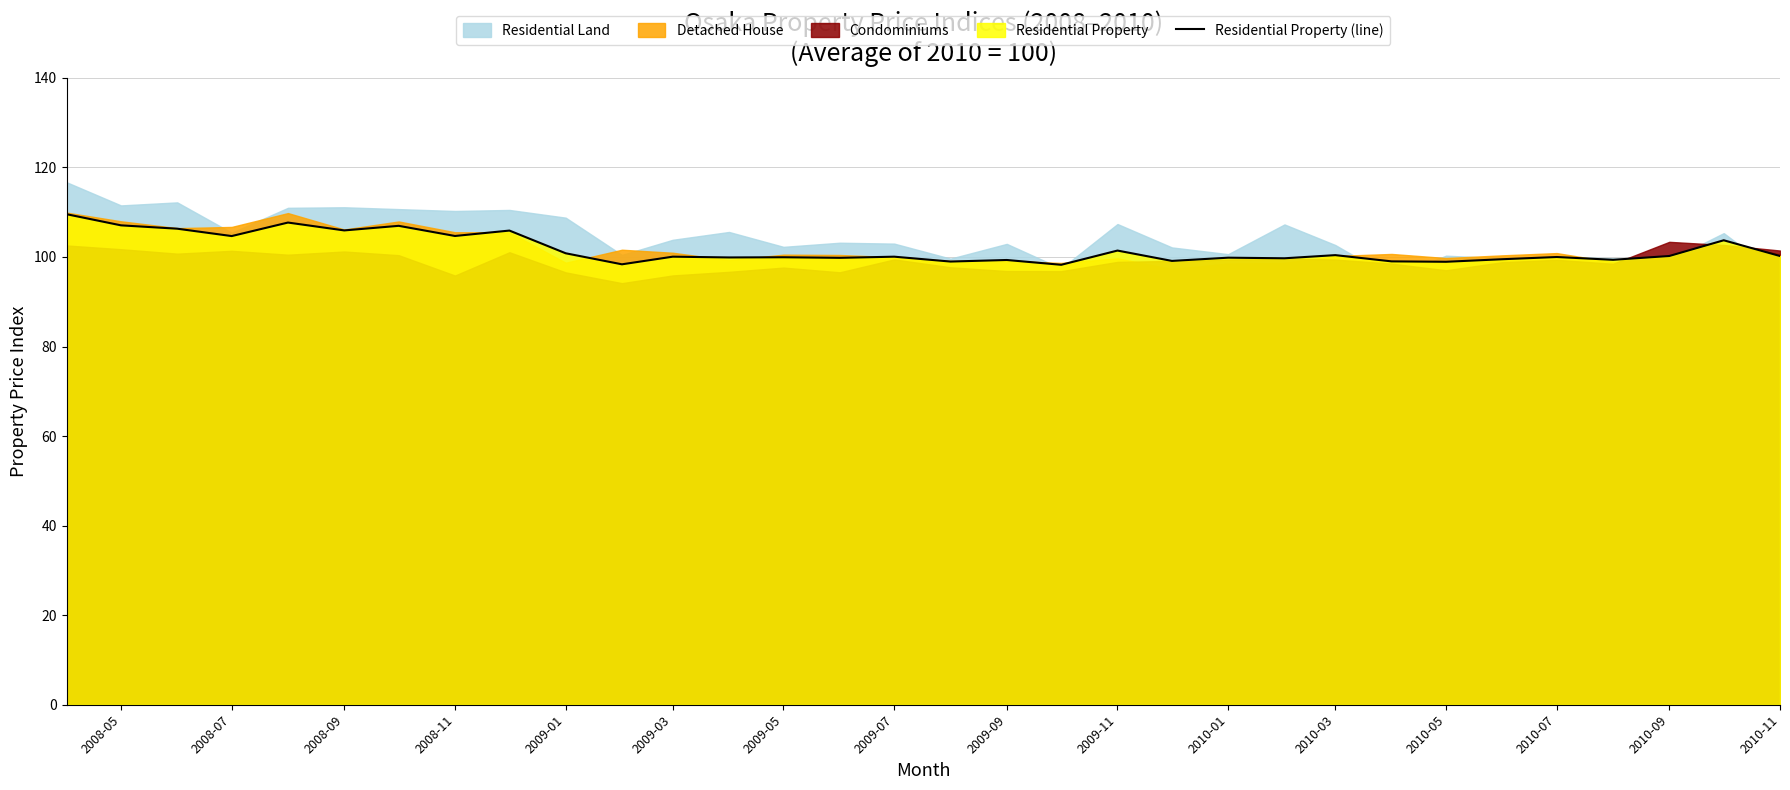

Reading right to left, extract all data points from this chart.

100.2	103.7	100.2	99.4	100.0	99.5	98.9	99.0	100.4	99.7	99.8	99.1	101.4	98.3	99.3	99.0	100.1	99.8	99.9	99.9	100.1	98.4	100.8	105.9	104.7	107.0	105.9	107.7	104.7	106.3	107.1	109.6